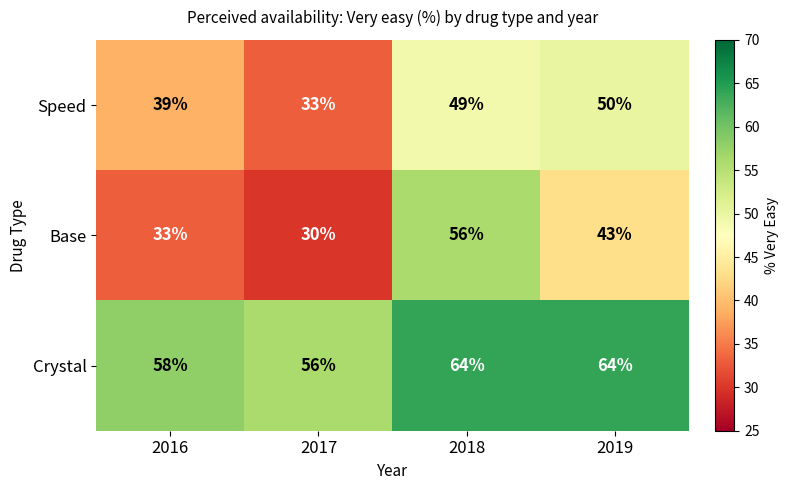

How many distinct data groups are displayed?

3